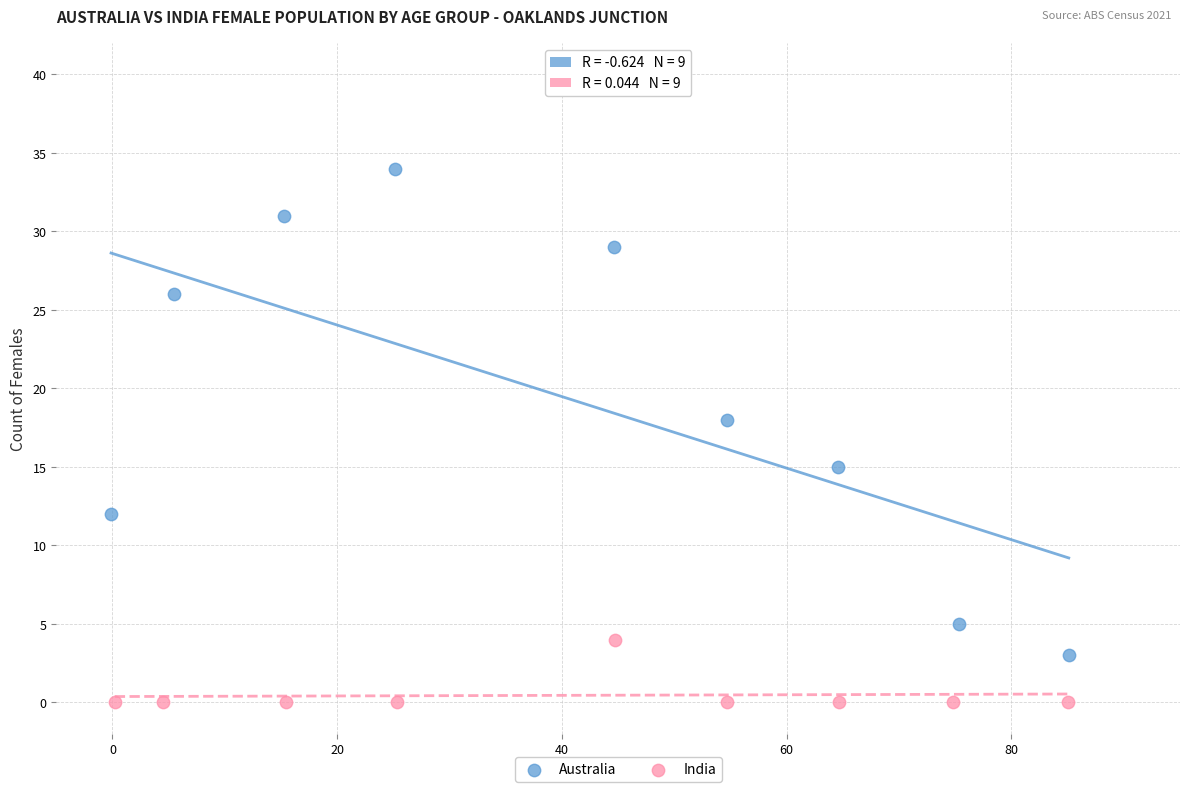

Which series reaches the minimum Y coordinate?

India